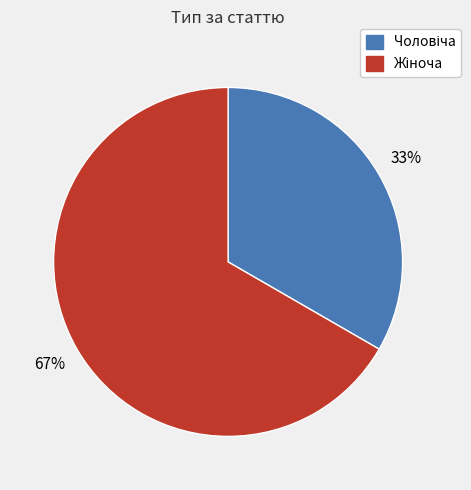

Count the number of slices in the pie.

2